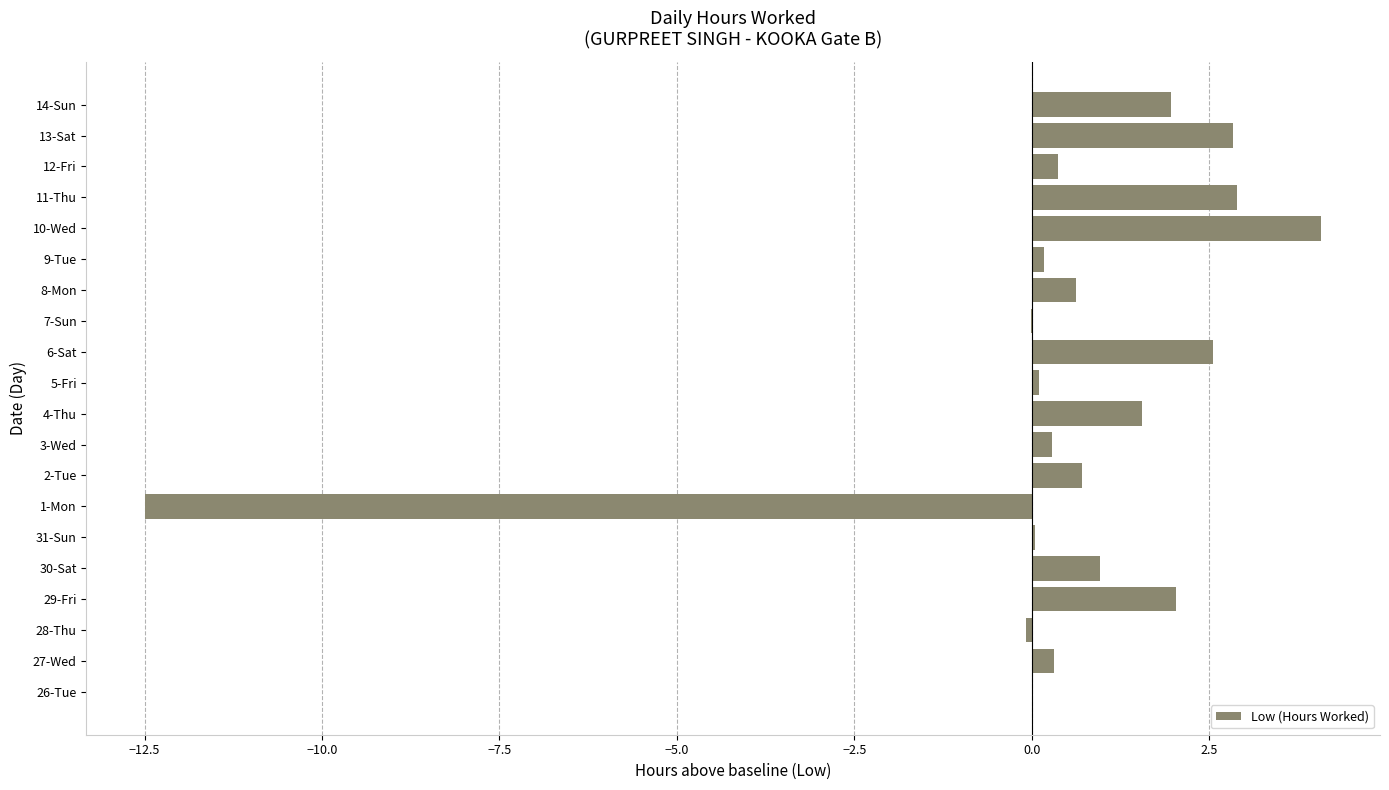

Is it true that the value at 26-Tue is -9.5?

False